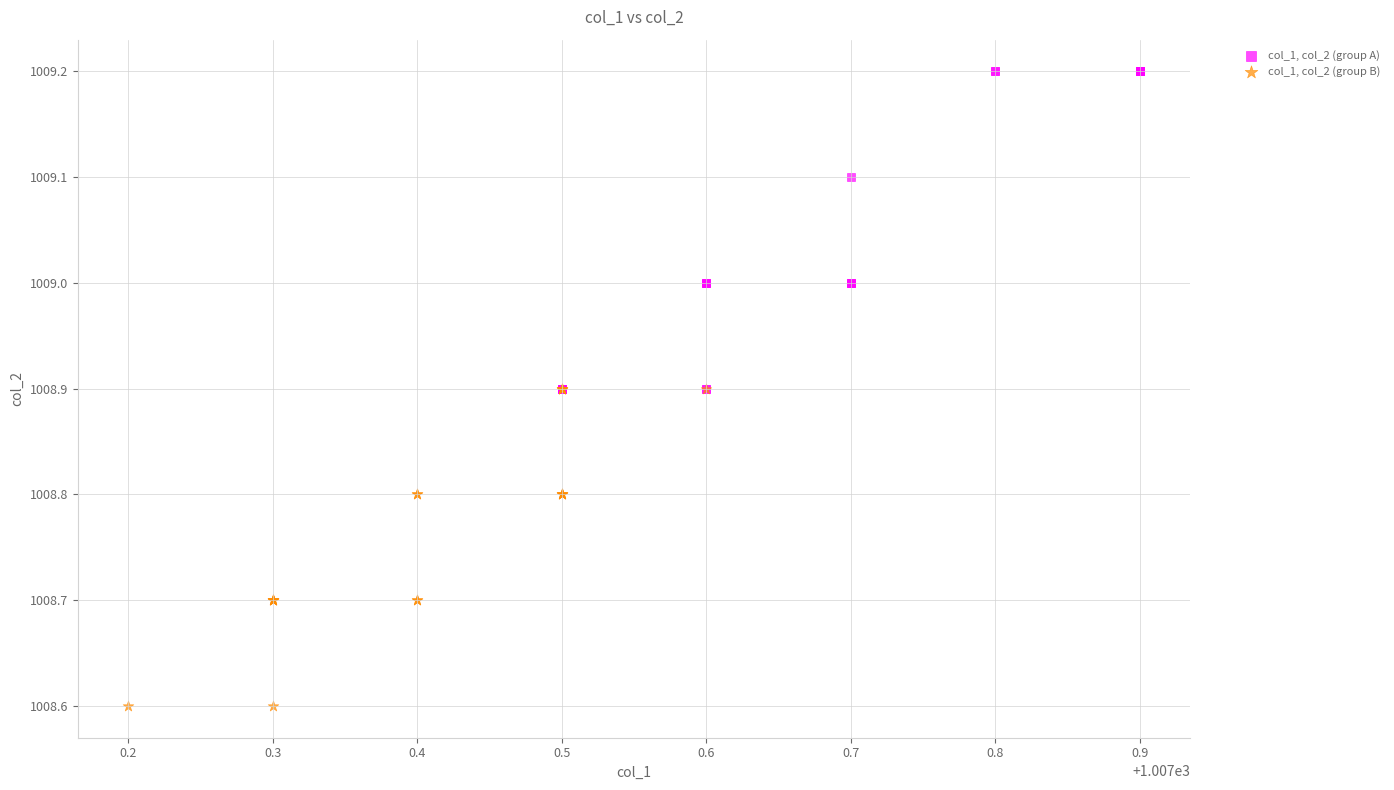

What are all the series names shown in the legend?

col_1, col_2 (group A), col_1, col_2 (group B)